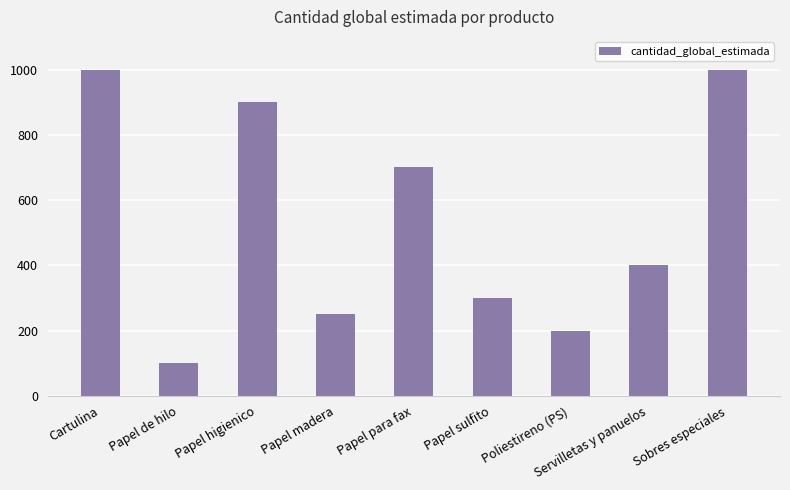

Reading right to left, list all the values displayed in this chart.

Sobres especiales=1000	Servilletas y panuelos=400	Poliestireno (PS)=200	Papel sulfito=300	Papel para fax=702	Papel madera=250	Papel higienico=900	Papel de hilo=100	Cartulina=1000